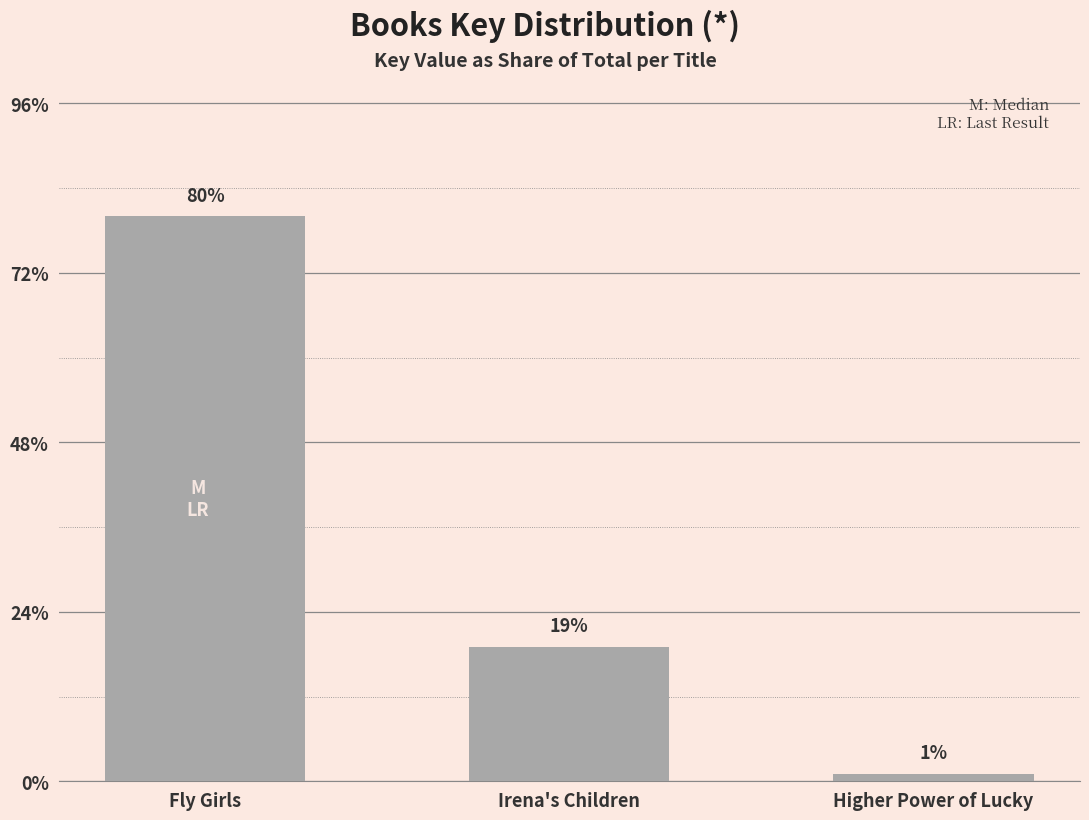

Reading right to left, what are all the values shown in this chart?

Higher Power of Lucky=28434377	Irena's Children=507441553	Fly Girls=2128822898